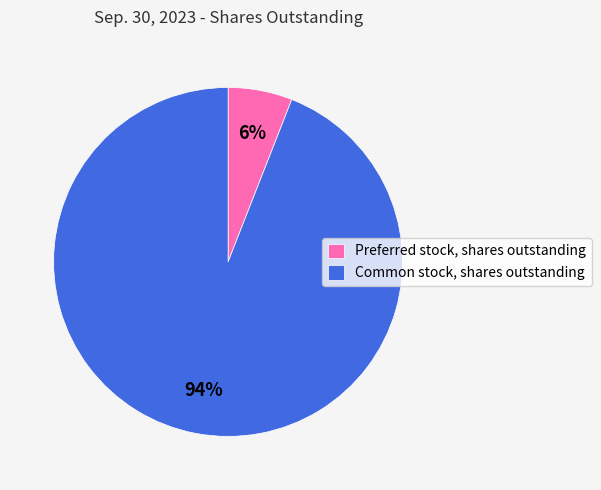

Do Common stock, shares outstanding and Preferred stock, shares outstanding together represent more than half of the pie?

Yes